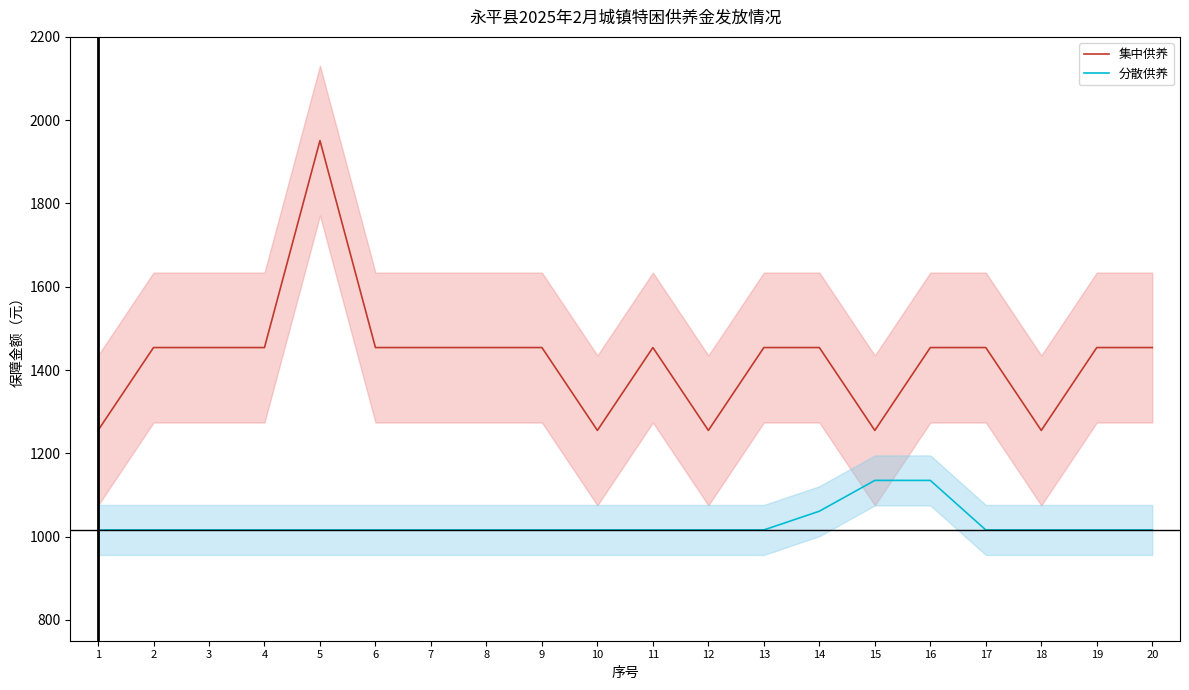

True or false: 分散供养 has more than 0 points higher than both neighbors.

False